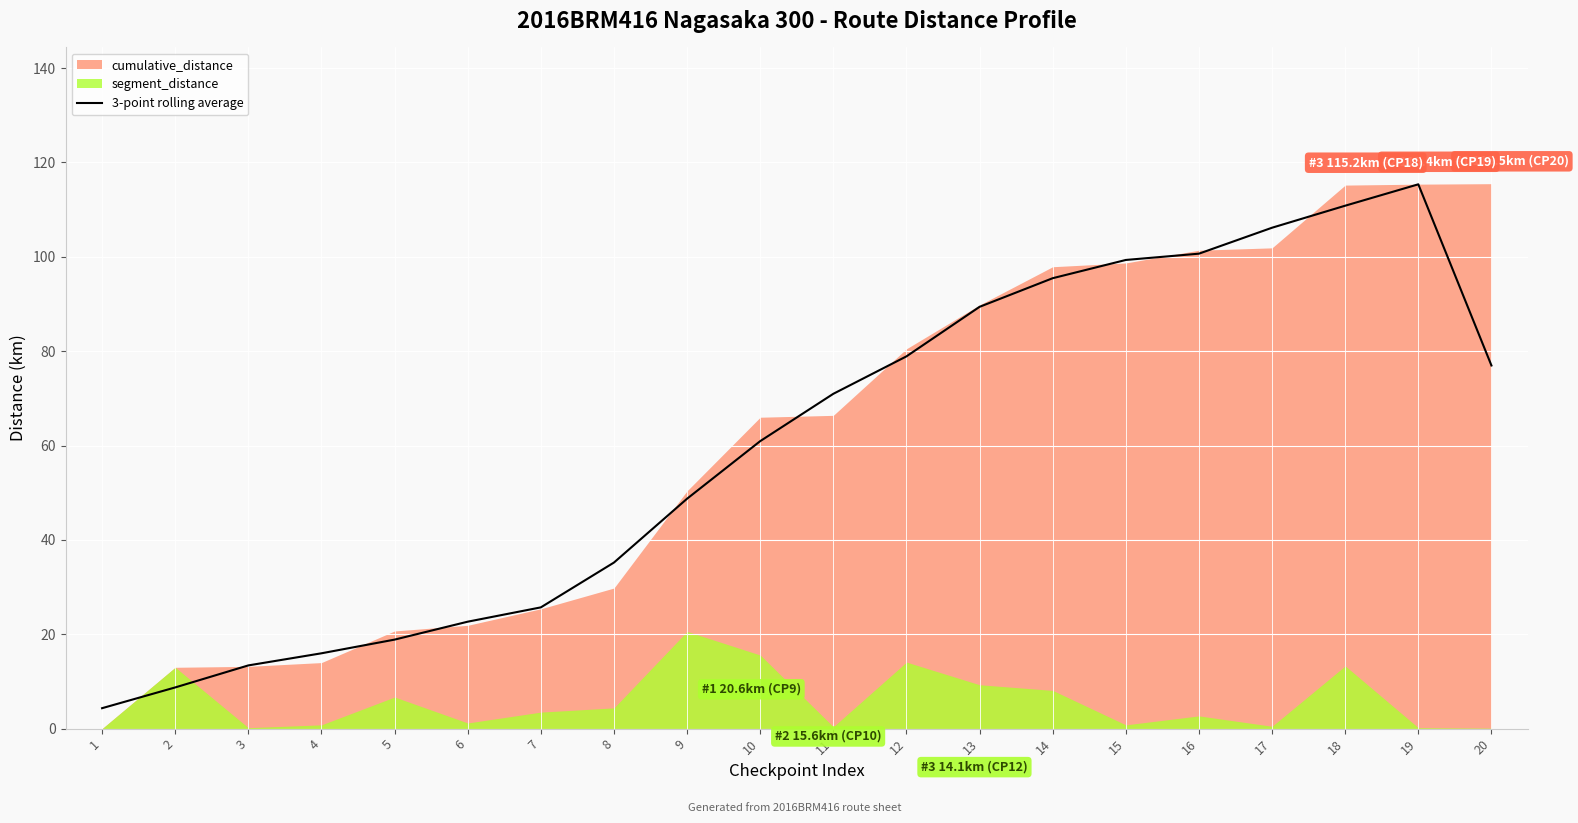

What is the value of the 3rd point from the left?

13.4